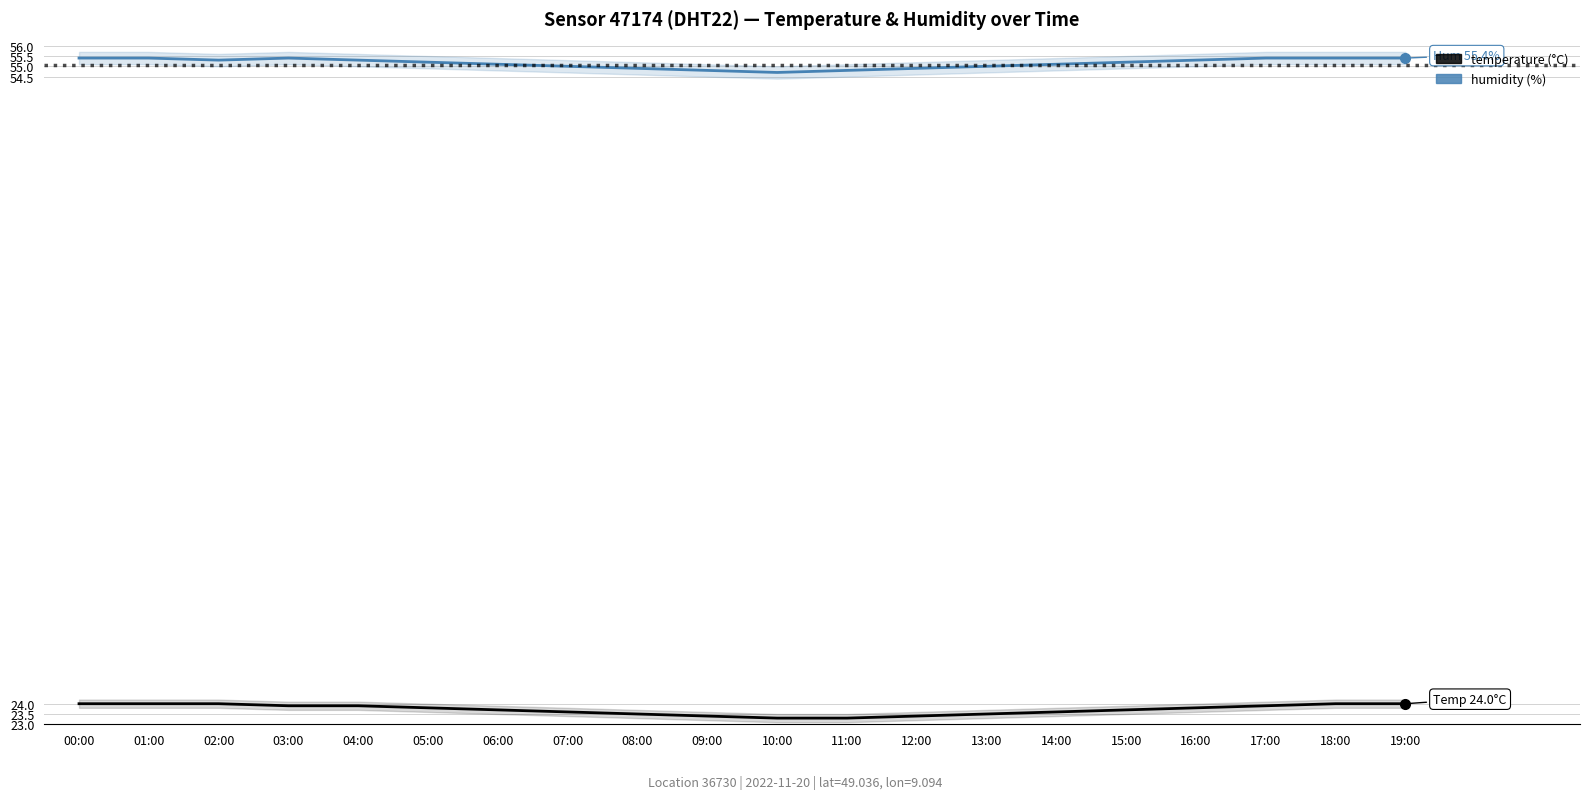

Which series has the largest total across all categories?

humidity